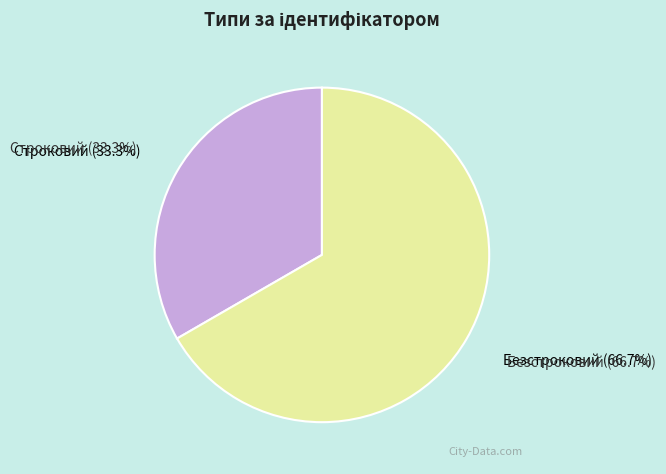

Rank the categories by value from highest to lowest.

Безстроковий, Строковий